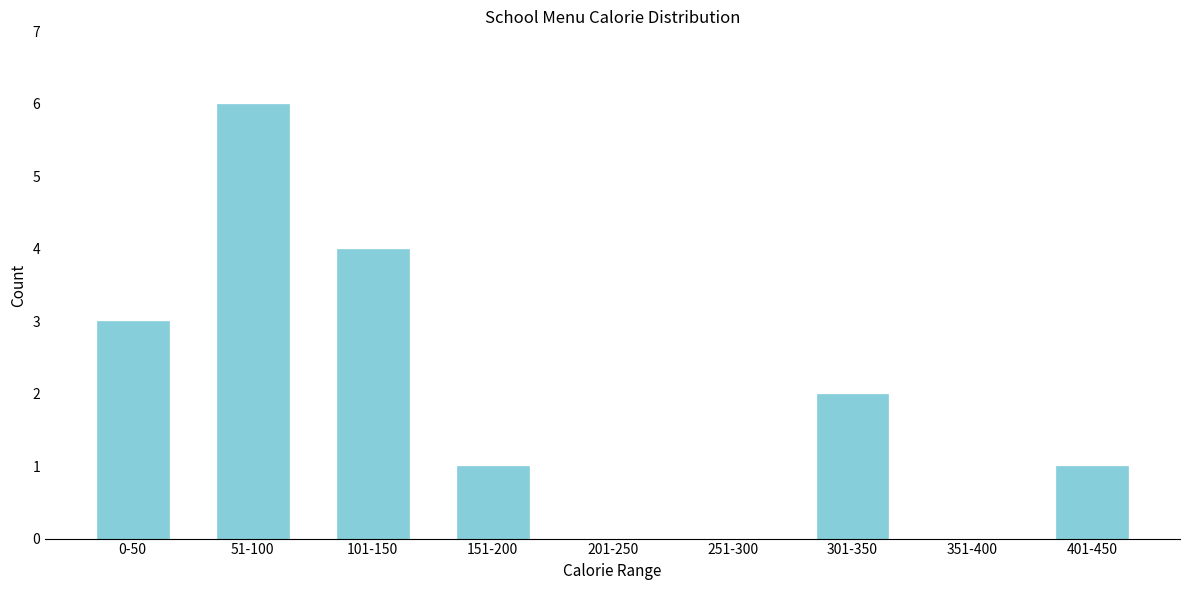

Reading left to right, transcribe all the data shown in this chart.

0-50=3	51-100=6	101-150=4	151-200=1	201-250=0	251-300=0	301-350=2	351-400=0	401-450=1